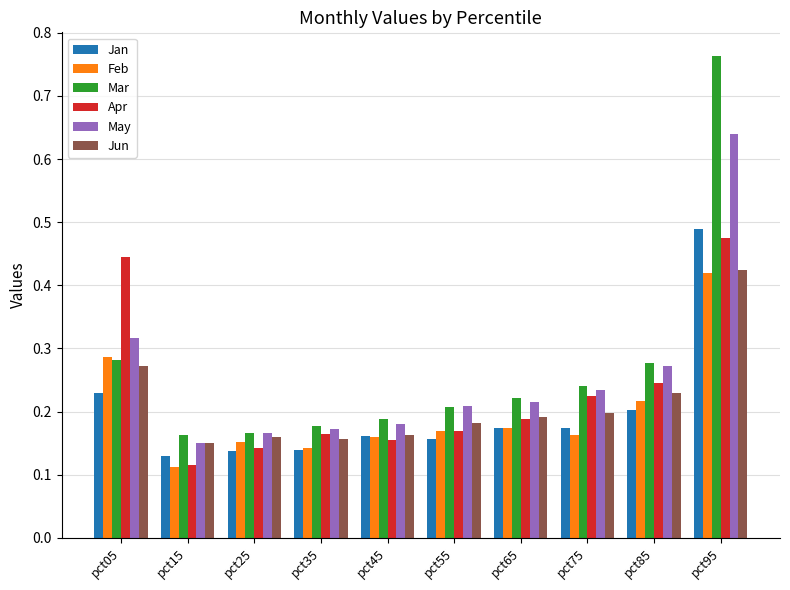

Which series has the widest spread of values?

Mar